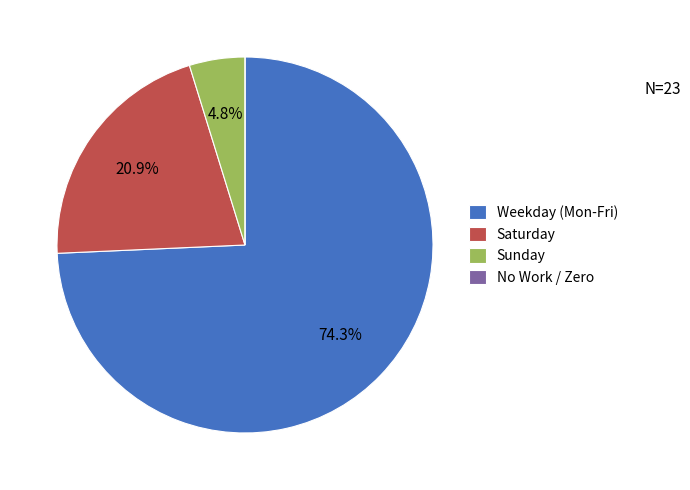

Does any single category account for the majority?

Yes